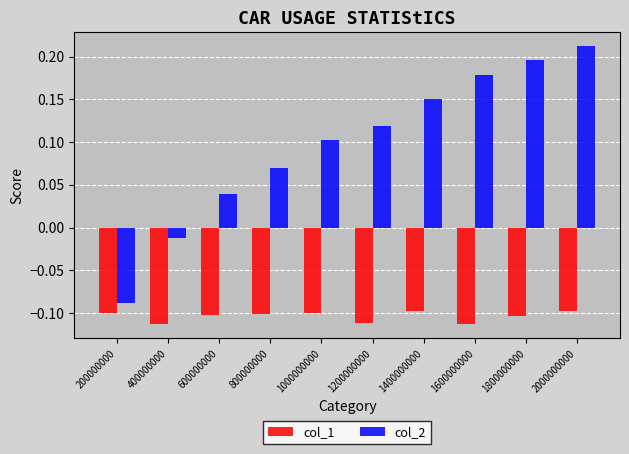

What is the difference between the highest and lowest values at 1600000000?

0.3